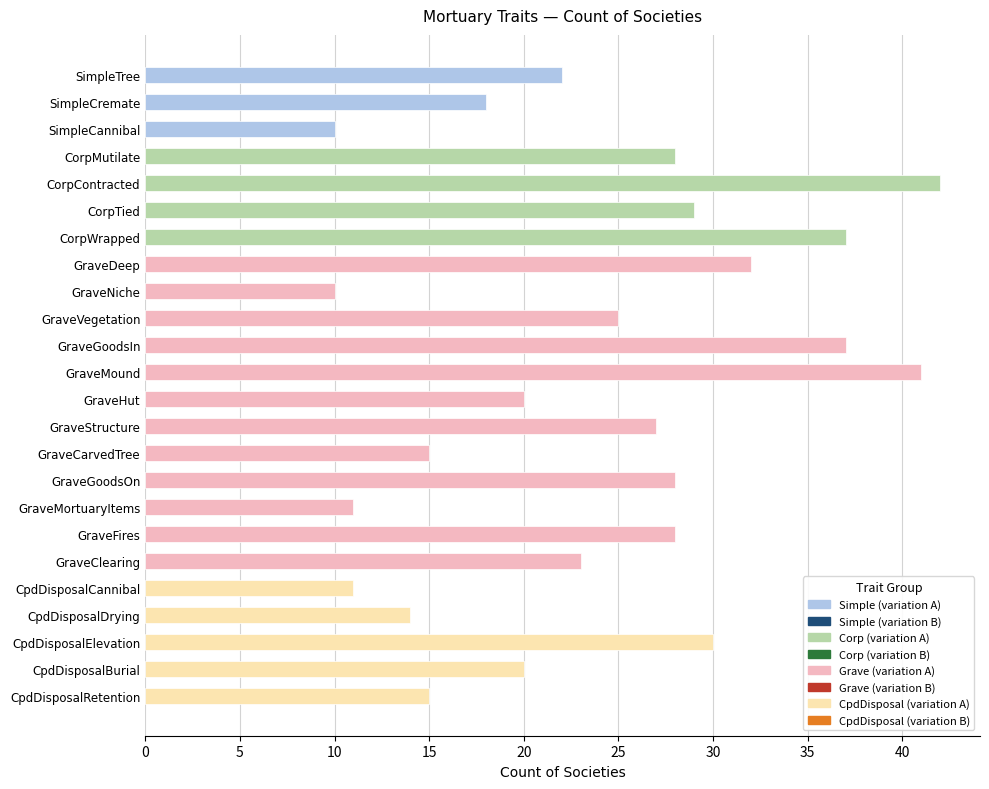

Reading bottom to top, what are all the values shown in this chart?

CpdDisposalRetention=15	CpdDisposalBurial=20	CpdDisposalElevation=30	CpdDisposalDrying=14	CpdDisposalCannibal=11	GraveClearing=23	GraveFires=28	GraveMortuaryItems=11	GraveGoodsOn=28	GraveCarvedTree=15	GraveStructure=27	GraveHut=20	GraveMound=41	GraveGoodsIn=37	GraveVegetation=25	GraveNiche=10	GraveDeep=32	CorpWrapped=37	CorpTied=29	CorpContracted=42	CorpMutilate=28	SimpleCannibal=10	SimpleCremate=18	SimpleTree=22